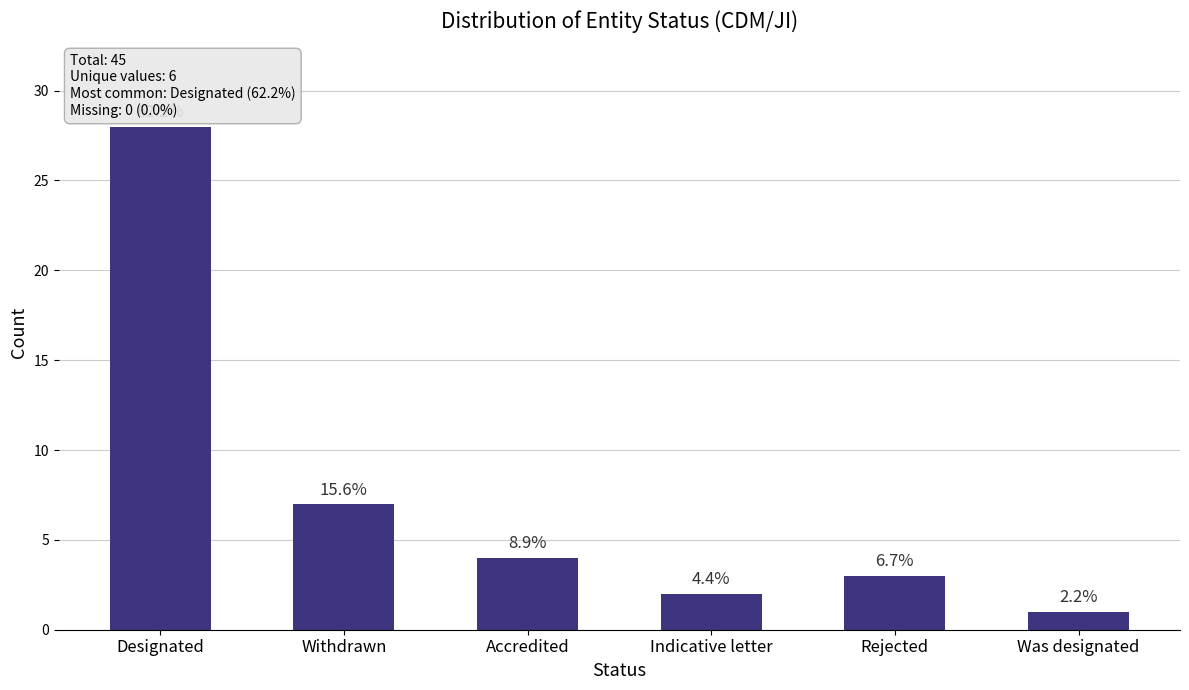

Rank the categories by value from highest to lowest.

Designated, Withdrawn, Accredited, Rejected, Indicative letter, Was designated